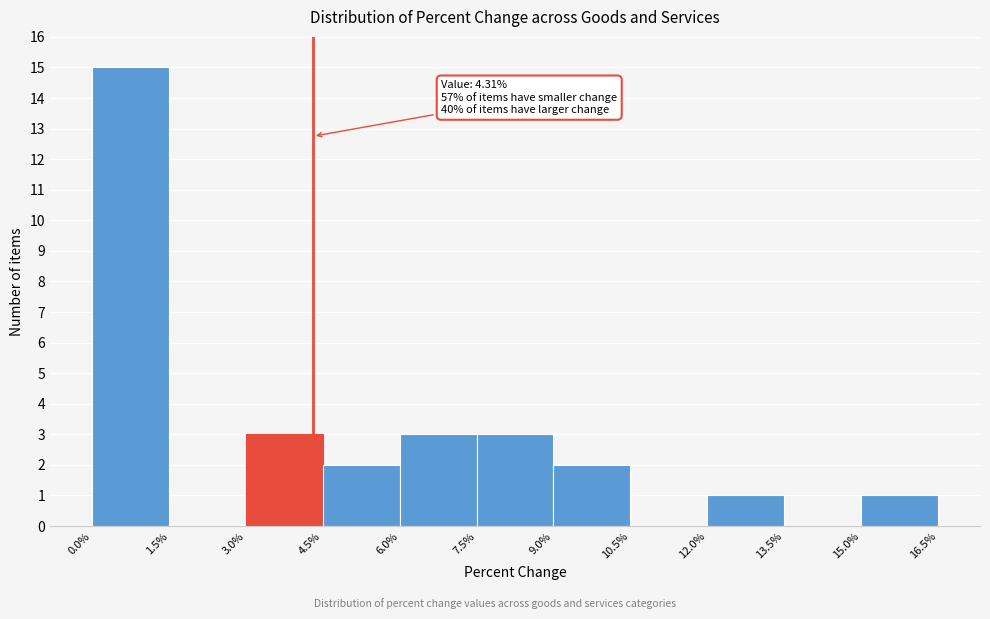

Over which range of the x-axis is the bar tallest?

0.0% to 1.5%